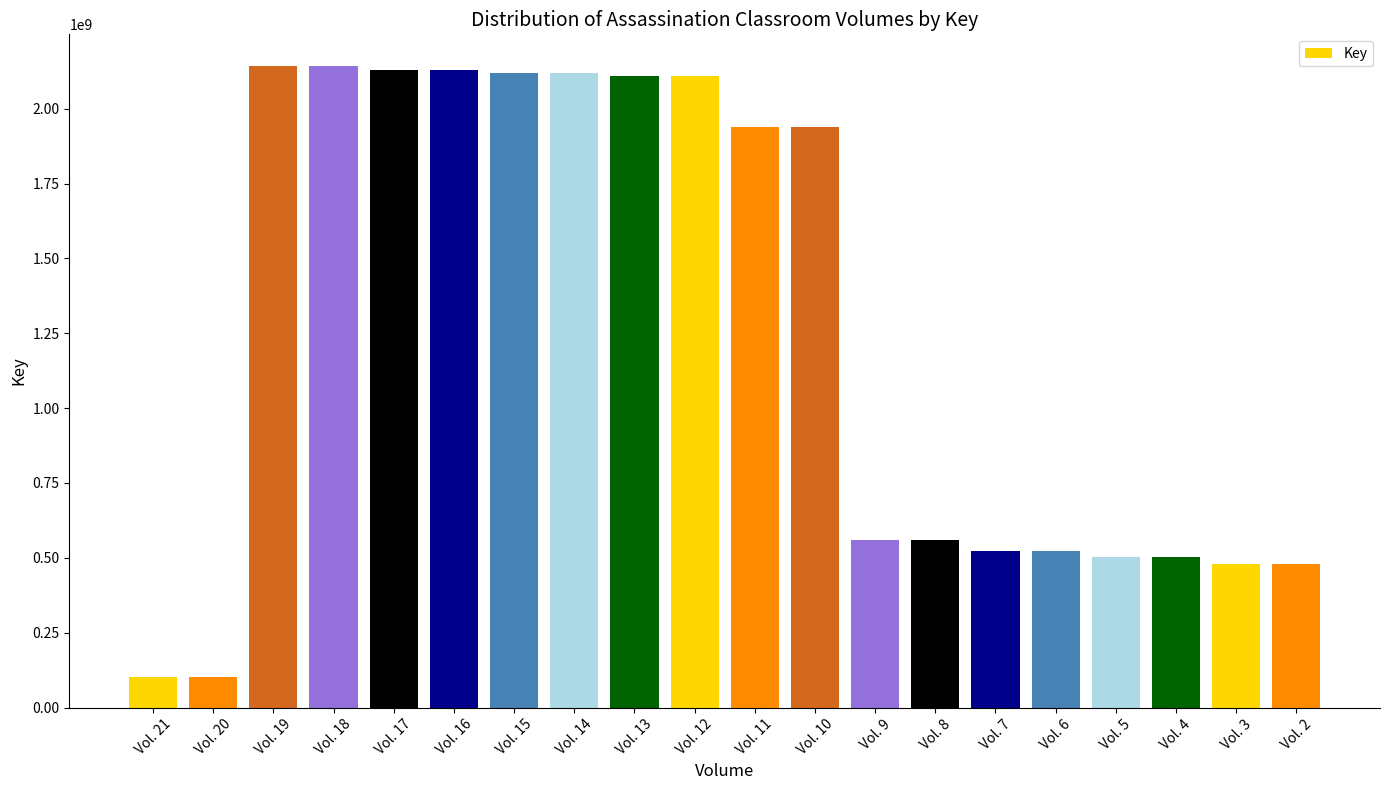

What is the change in value from Vol. 15 to Vol. 6?

-1598329140